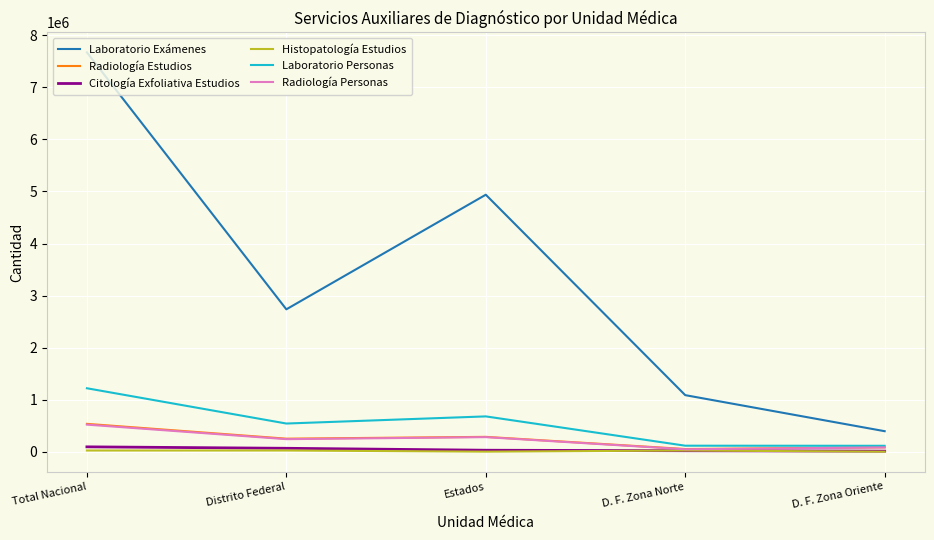

What is the average value of the Laboratorio Personas series?

532873